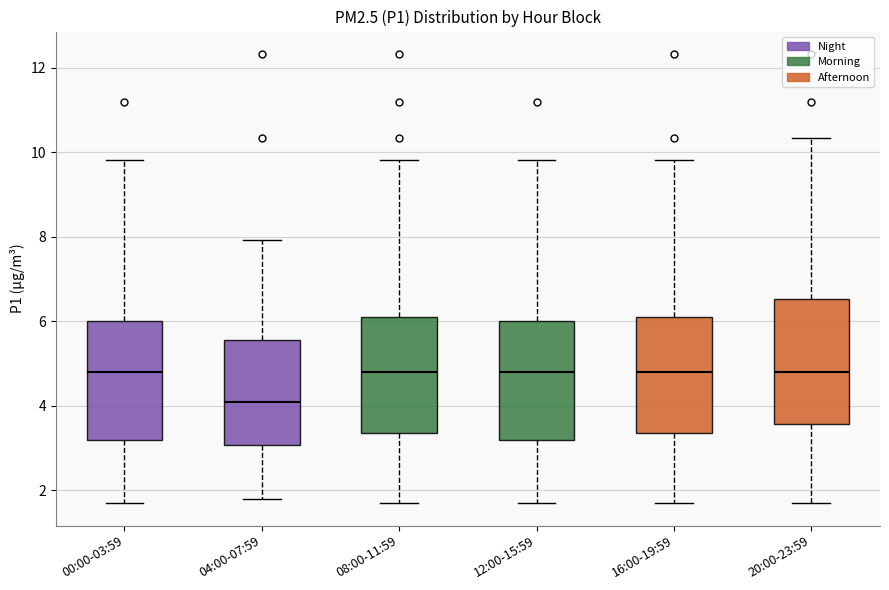

Where does the median line of the box for 12:00-15:59 sit on the y-axis? The values are not printed on the chart, so give them approximately, as read against the axis.

4.8